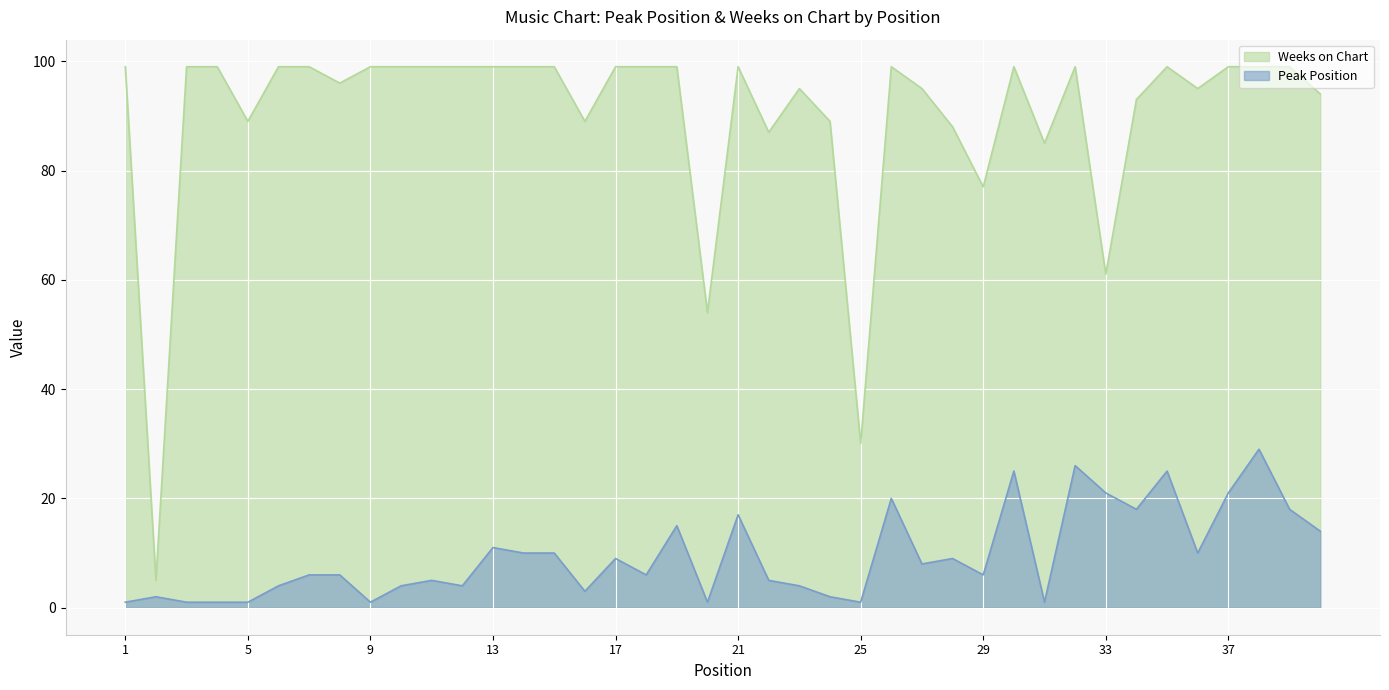

How many lines are shown in the chart?

2